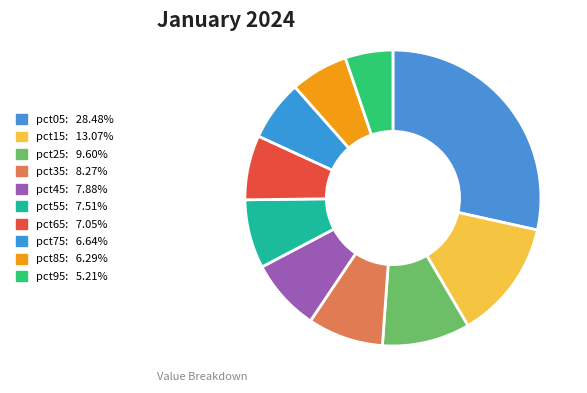

Which category has the biggest portion of the pie?

pct05